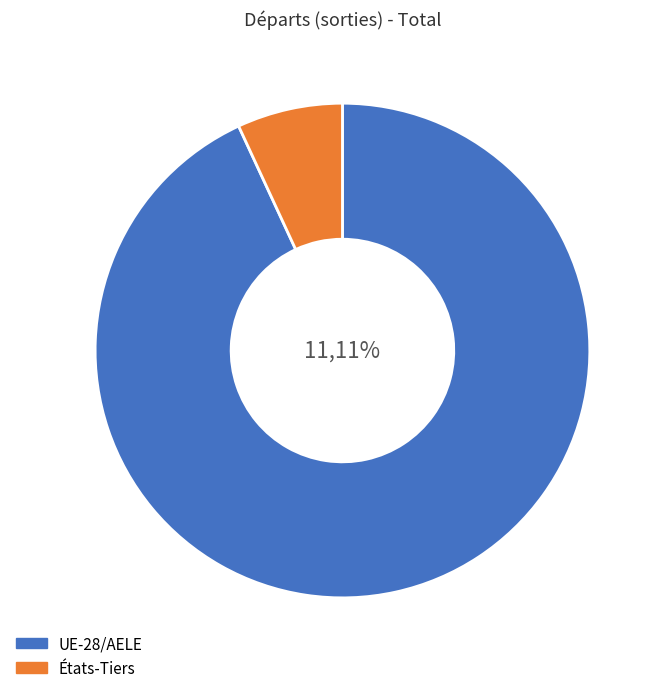

Rank the categories by value from lowest to highest.

États-Tiers, UE-28/AELE